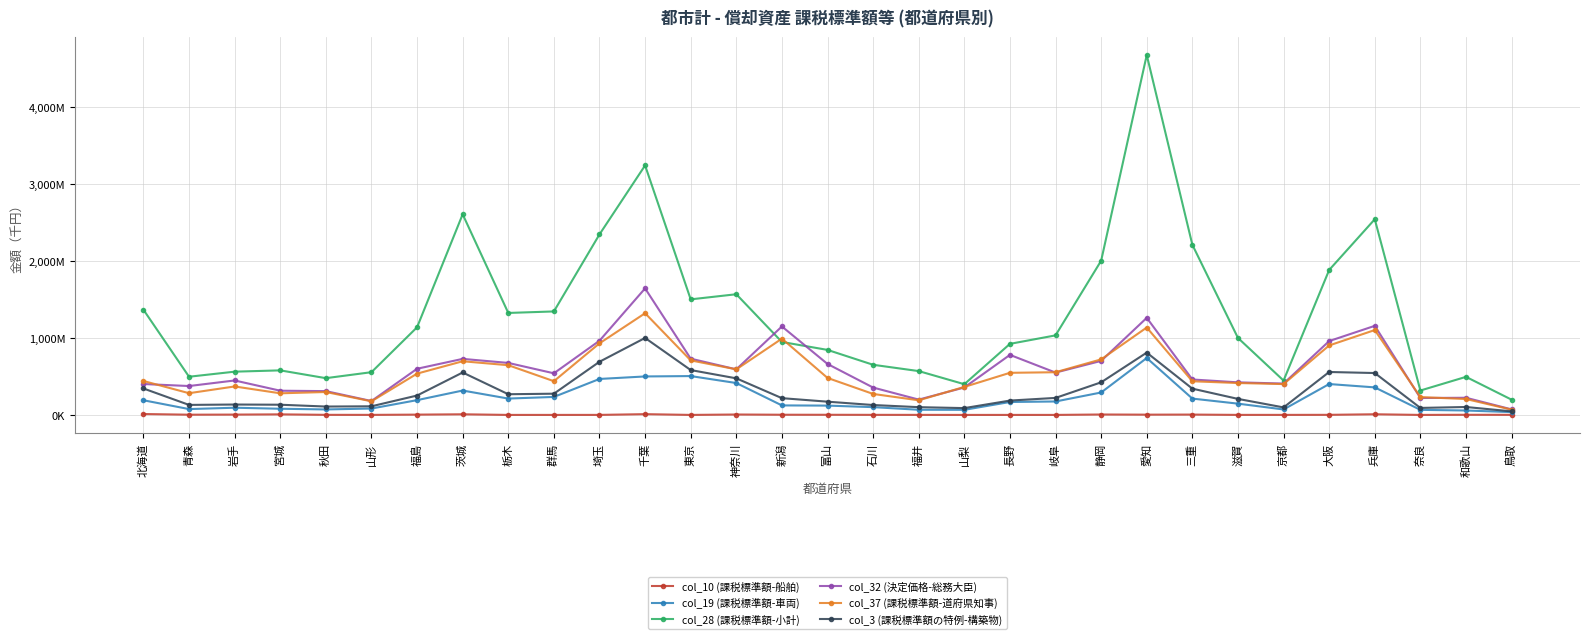

What are all the series names shown in the legend?

col_10 (課税標準額-船舶), col_19 (課税標準額-車両), col_28 (課税標準額-小計), col_32 (決定価格-総務大臣), col_37 (課税標準額-道府県知事), col_3 (課税標準額の特例-構築物)